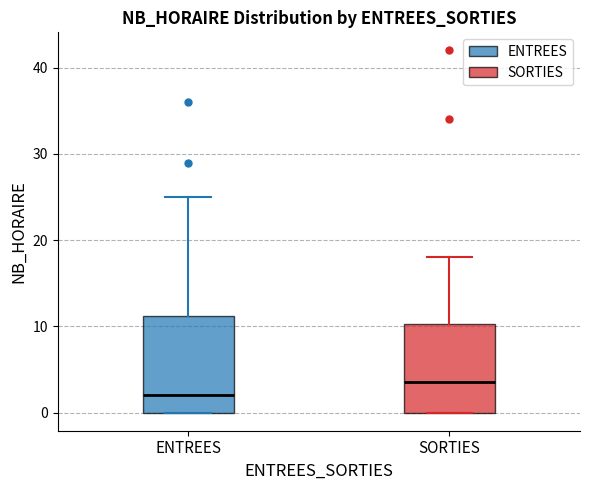

Where does the median line of the box for SORTIES sit on the y-axis? The values are not printed on the chart, so give them approximately, as read against the axis.

4